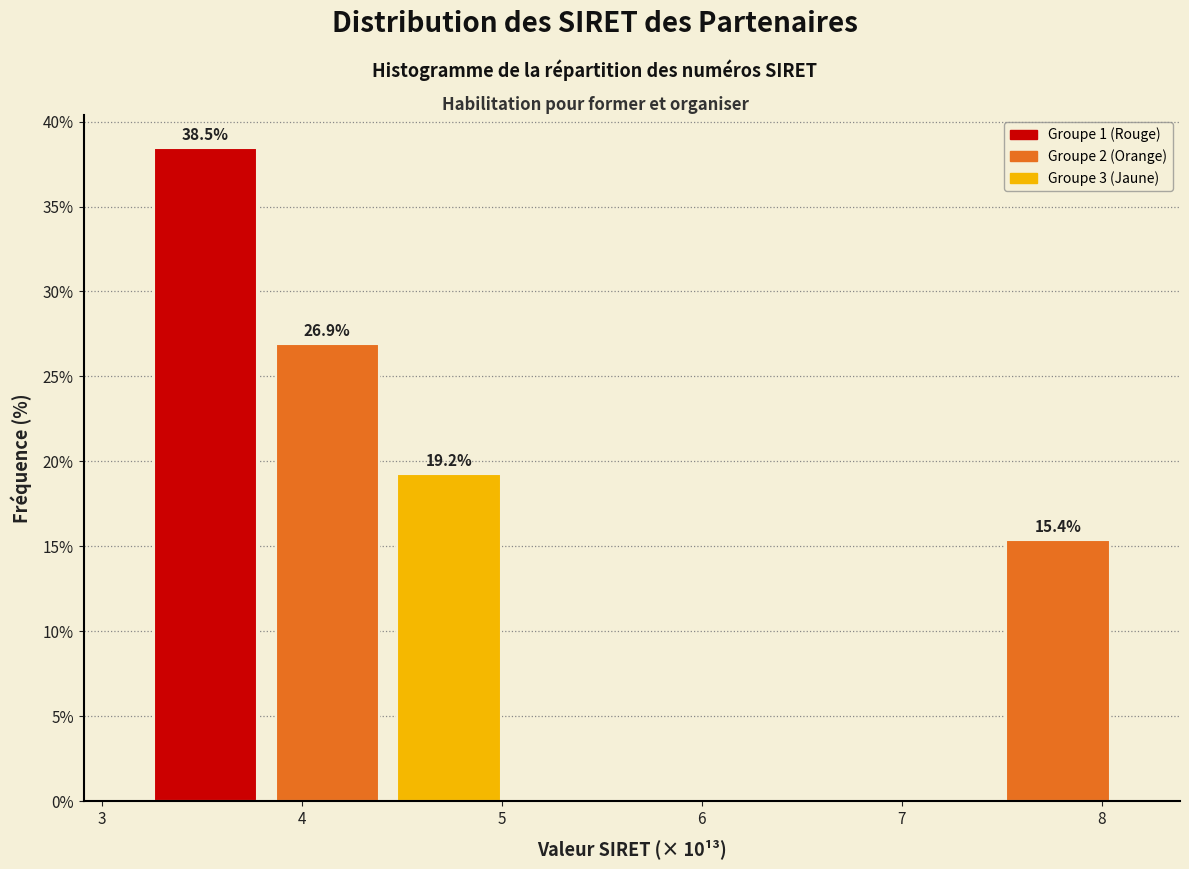

Over which range of the x-axis is the bar tallest?

3.2 to 3.8